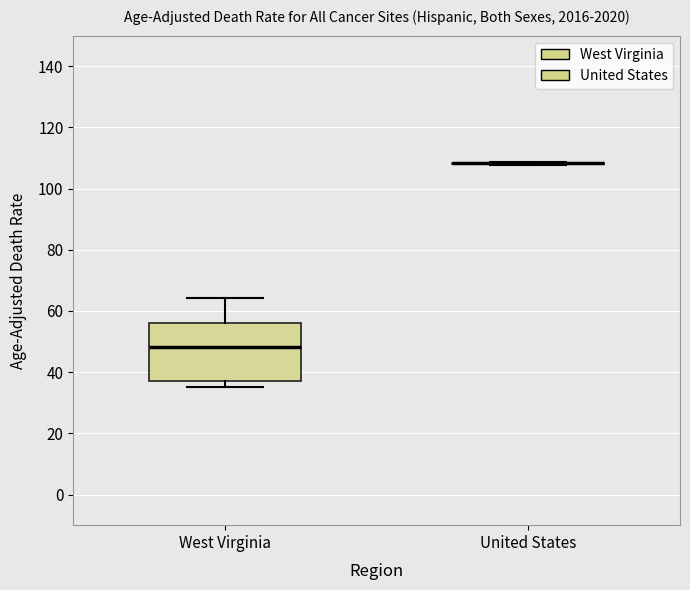

Which box is the tallest, from its lower edge to its upper edge?

West Virginia